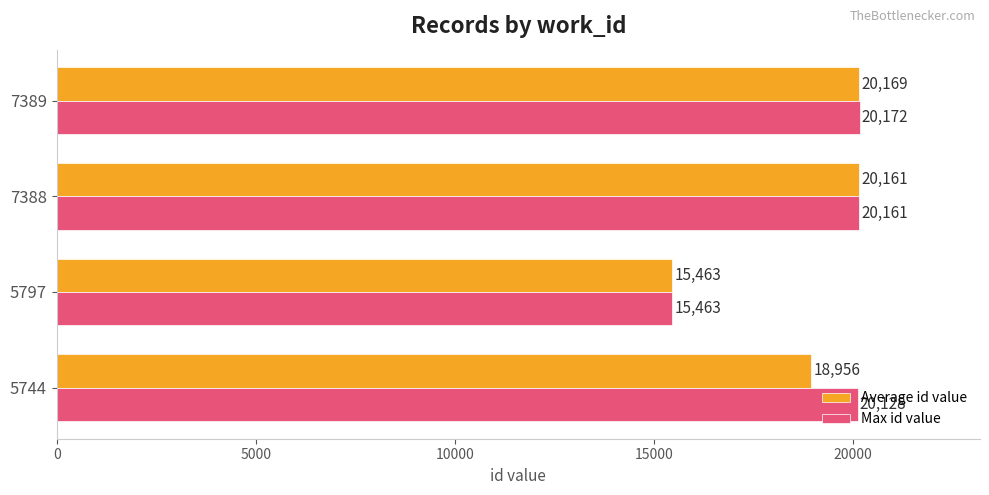

Which series changed the most between 5744 and 7388?

Average id value